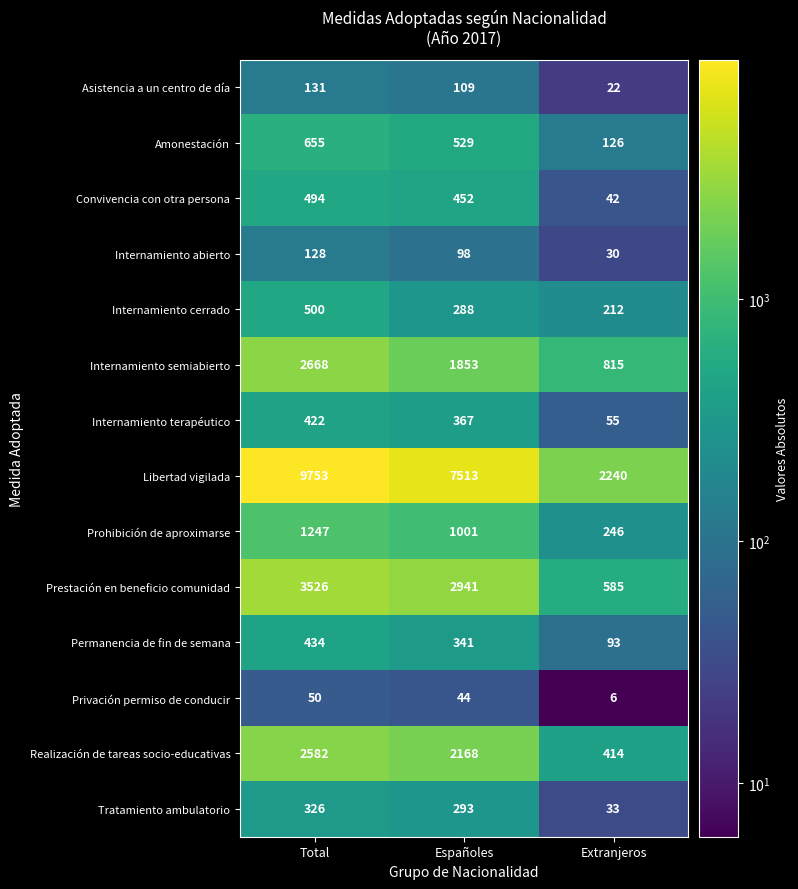

Where does the Prohibición de aproximarse series first go above 1001?

Total